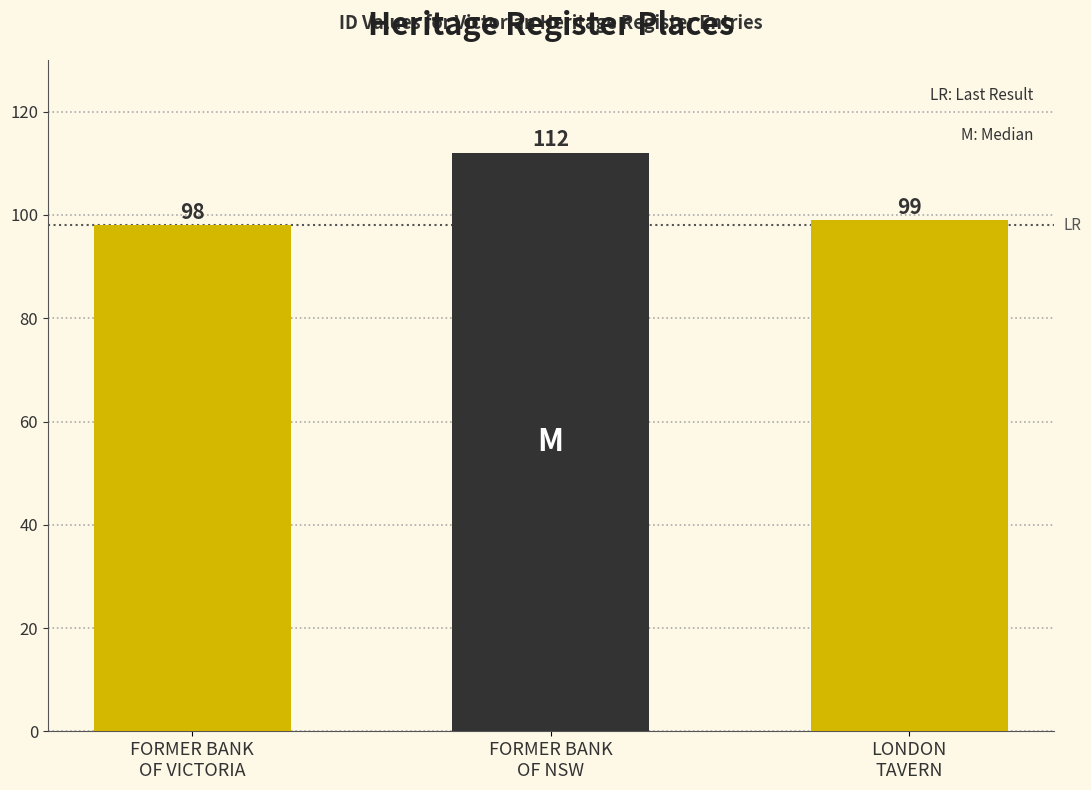

Which label corresponds to the smallest value in the chart?

FORMER BANK
OF VICTORIA